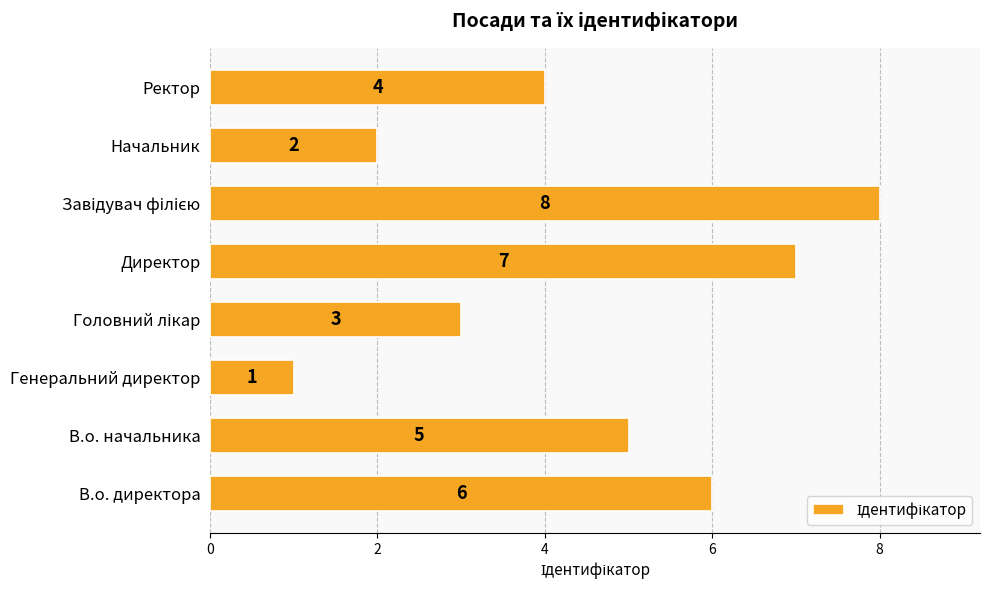

Approximately how many times larger is the value at В.о. начальника compared to В.о. директора?

0.8